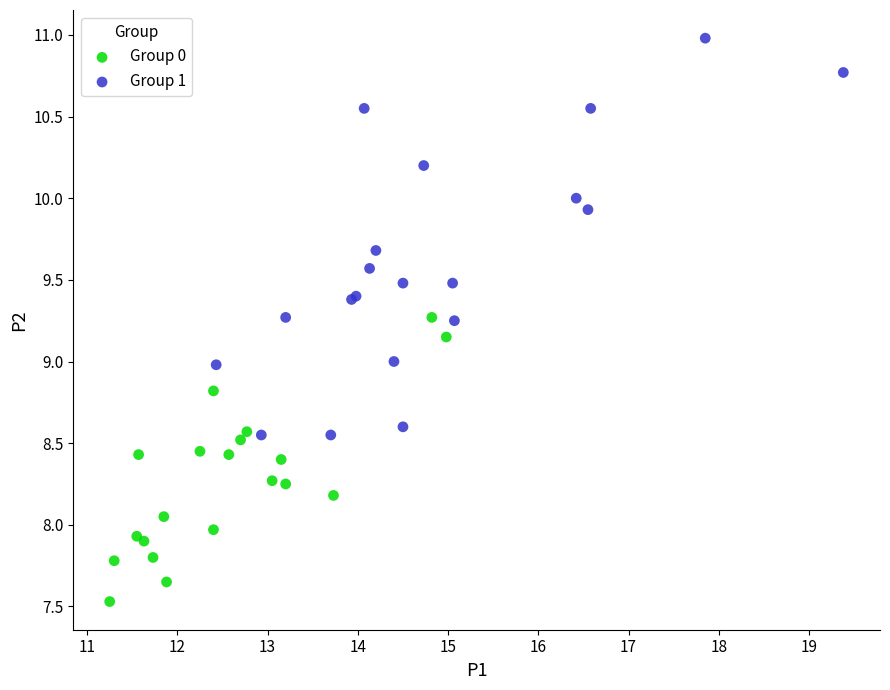

Which series contains the lowest Y value?

Group 0